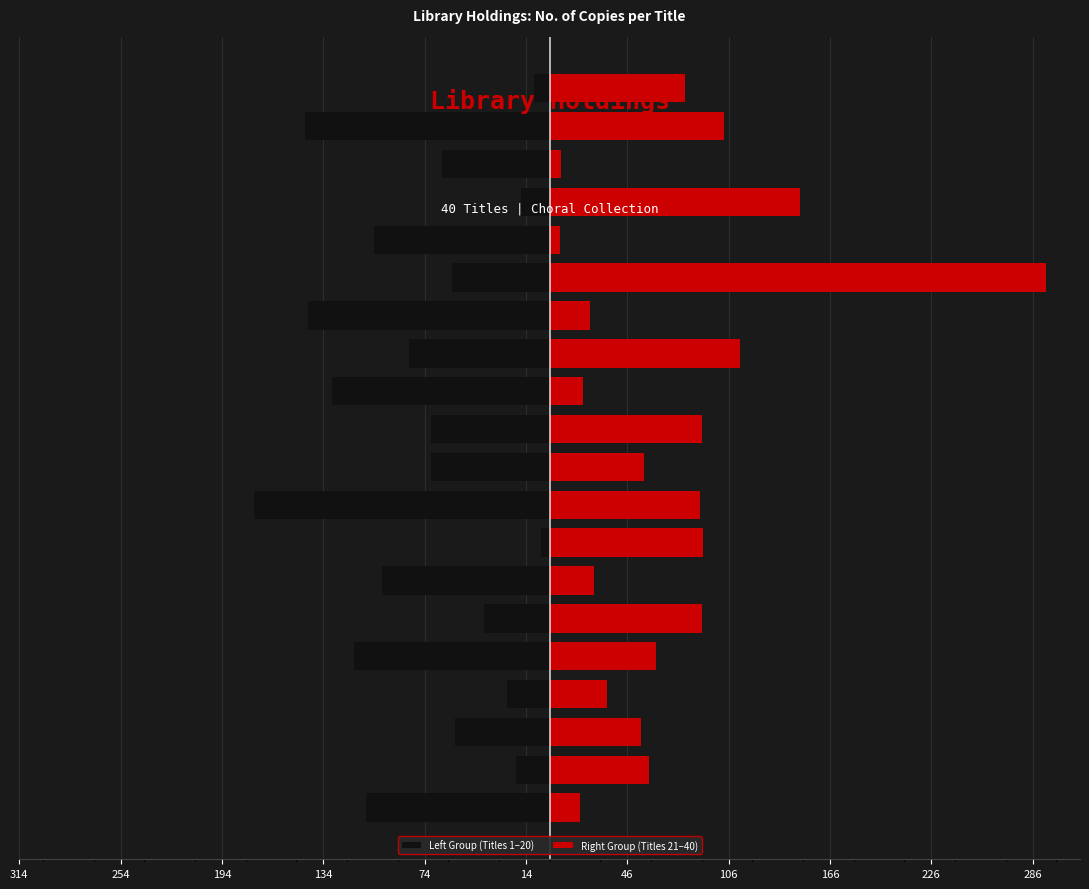

What is the label of the 2nd bar from the right?

18